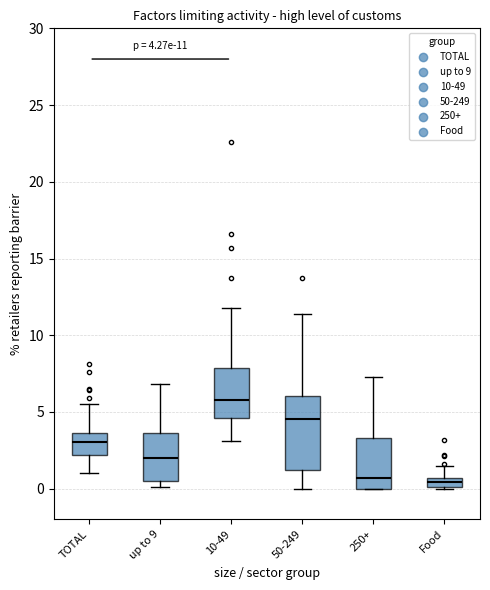

Which box is the tallest, from its lower edge to its upper edge?

50-249